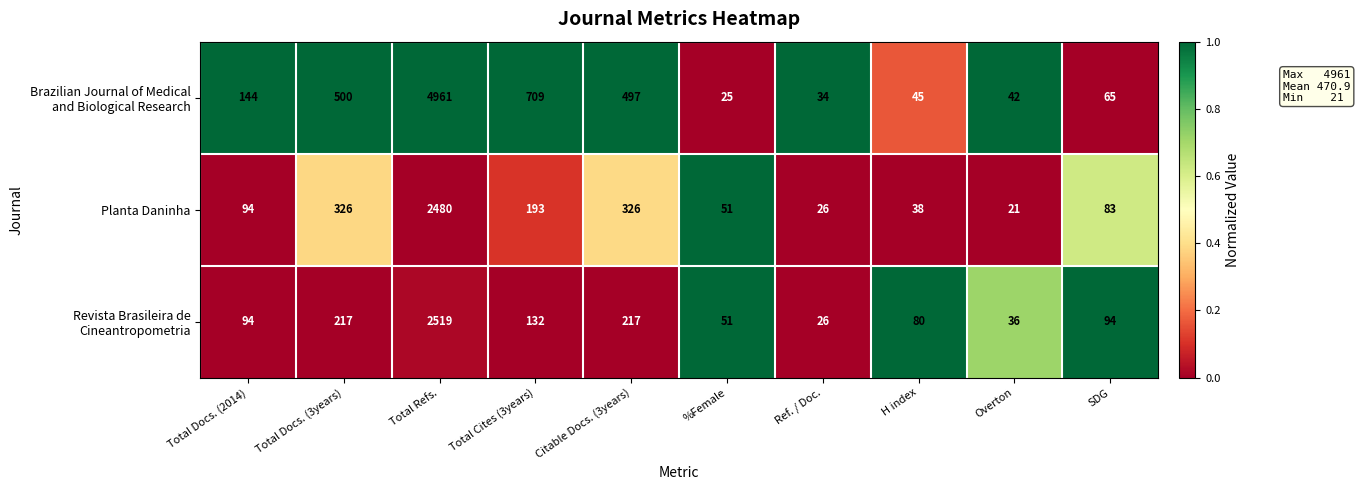

What is the average value of the Planta Daninha series?

364